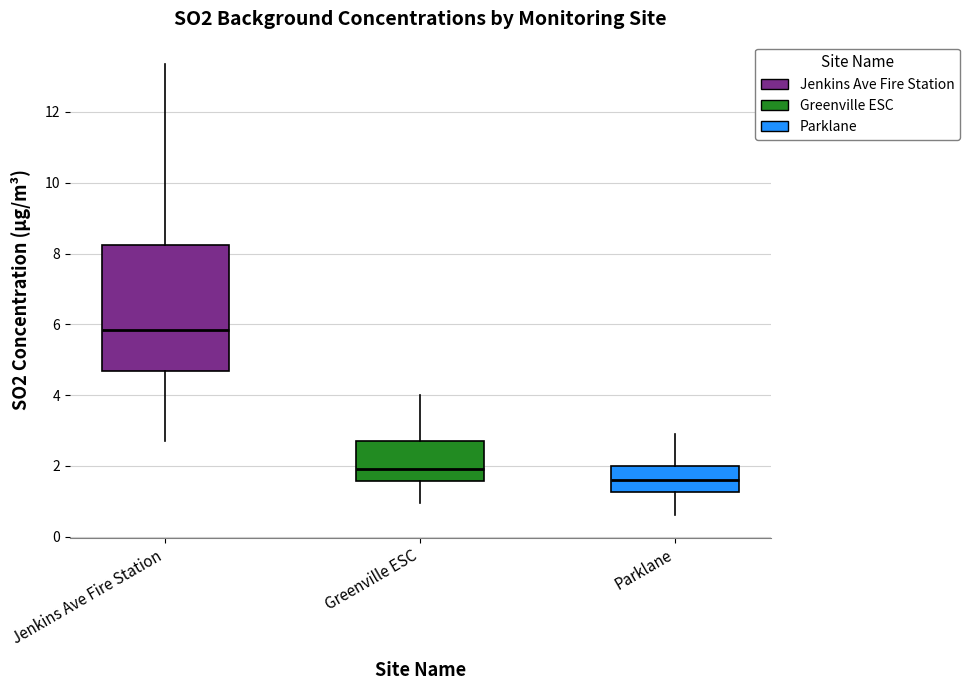

Reading left to right, transcribe this box plot: for each box, give where its median line is, the range the box spans, and where its two whiskers end, as read against the y-axis. The values are not printed on the chart, so give them approximately, as read against the axis.

Jenkins Ave Fire Station: median 5.8, box 4.6 to 8.2, whiskers 2.8 to 13.4
Greenville ESC: median 2.0, box 1.6 to 2.8, whiskers 1.0 to 4.0
Parklane: median 1.6, box 1.2 to 2.0, whiskers 0.6 to 3.0